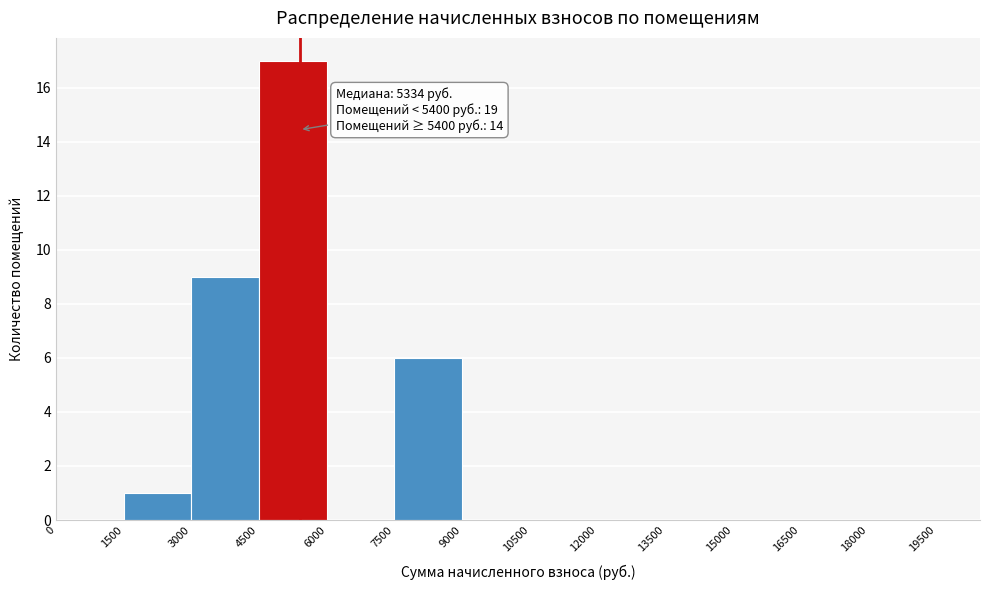

Which range on the x-axis has the tallest bar?

4500 to 6000